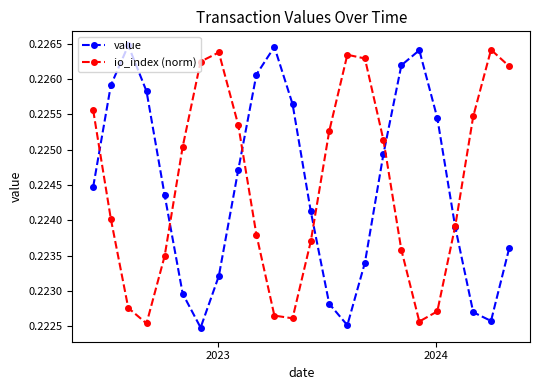

True or false: value has more than 1 interior local peaks.

True